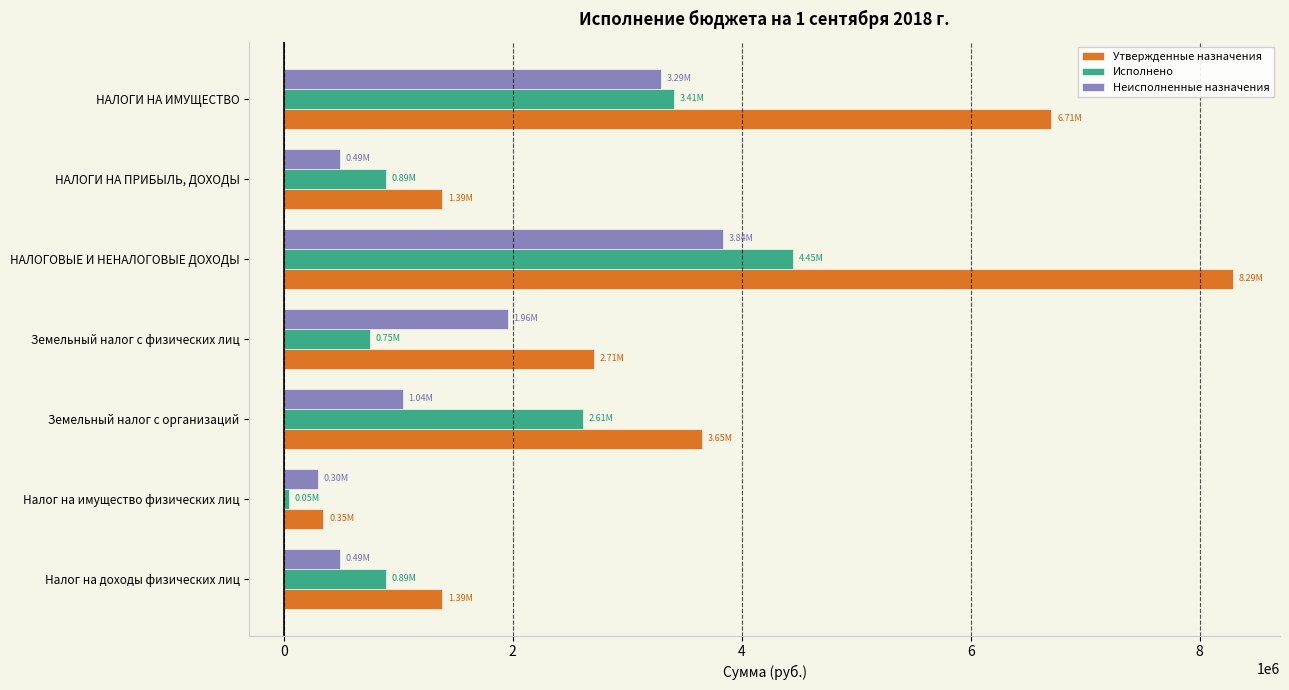

What is the sum of the Исполнено values at Налог на доходы физических лиц and Земельный налог с физических лиц?

1647236.7